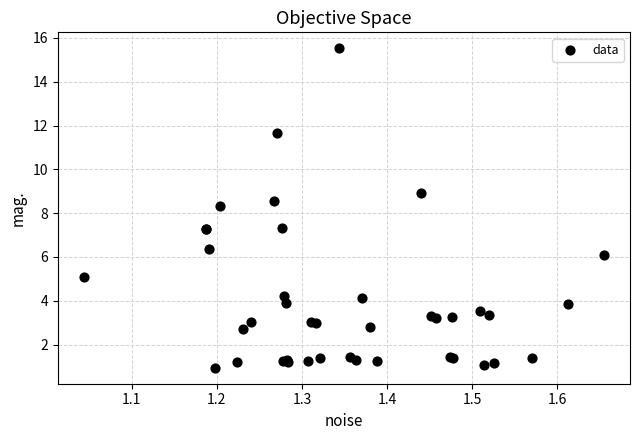

What Y value in the scatter plot is closest to 8?

8.3